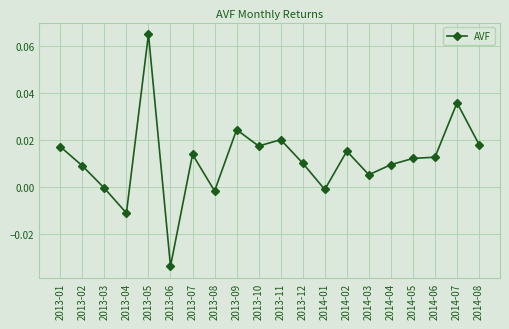

The value at 2013-11 is 0.0. True or false?

True